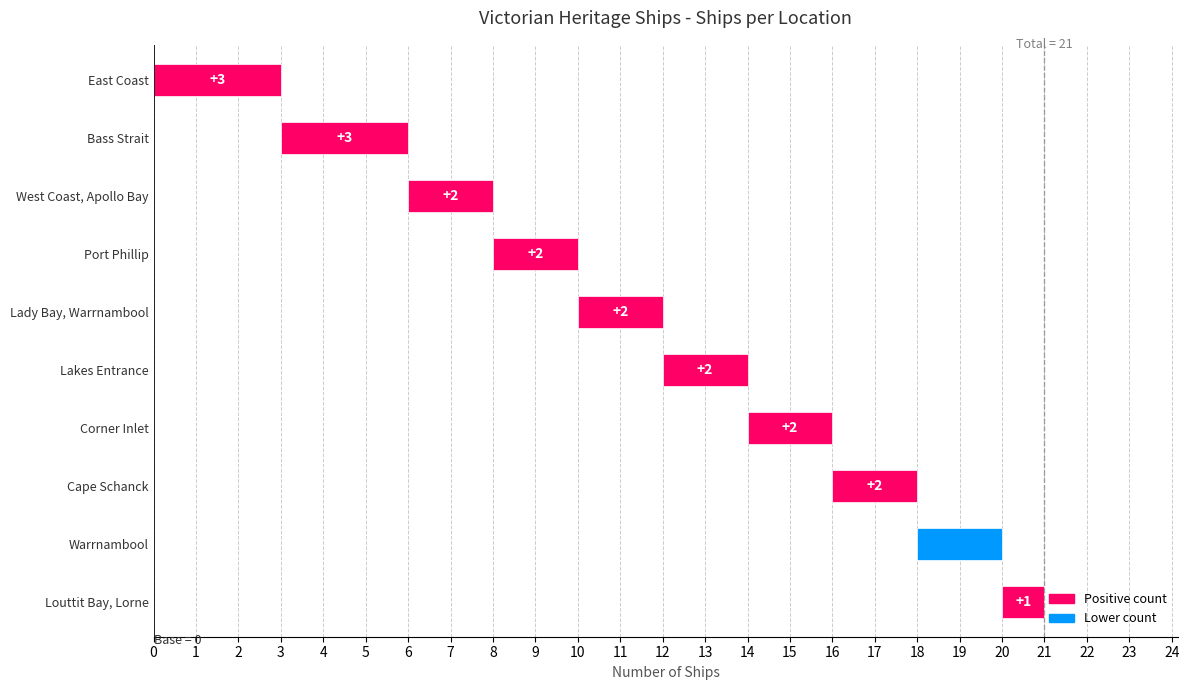

What value does the data have at West Coast, Apollo Bay?

2